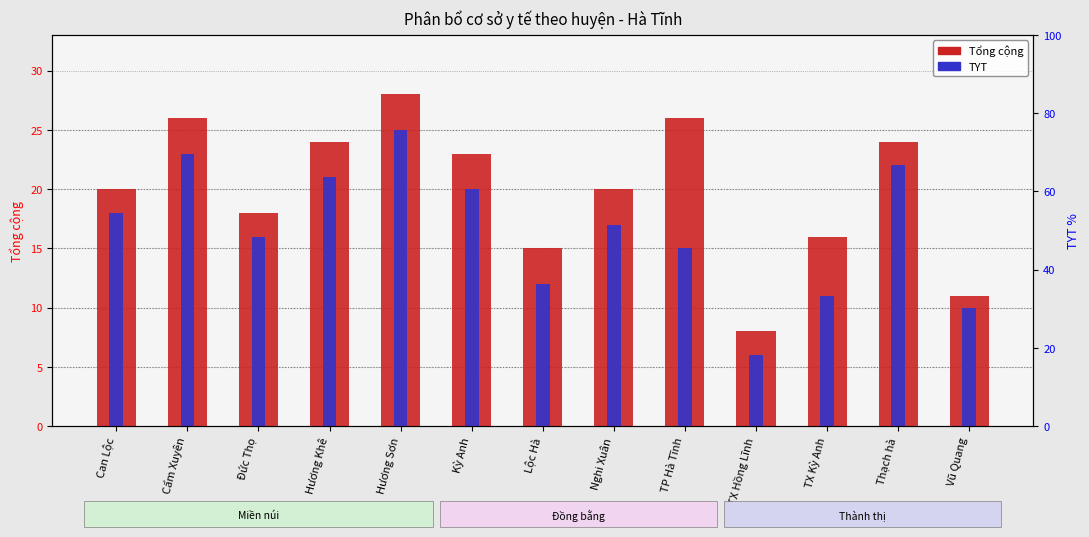

What is the minimum value shown in the chart?

6